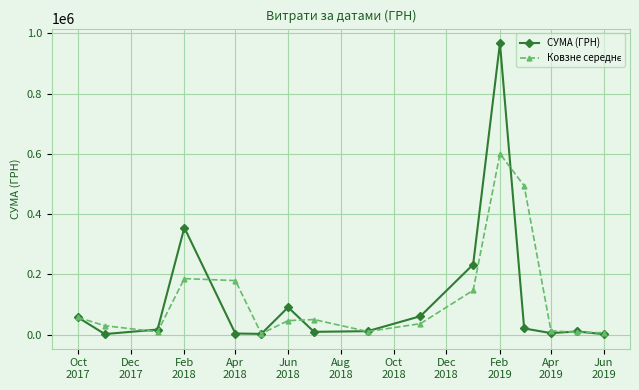

How many lines are shown in the chart?

2